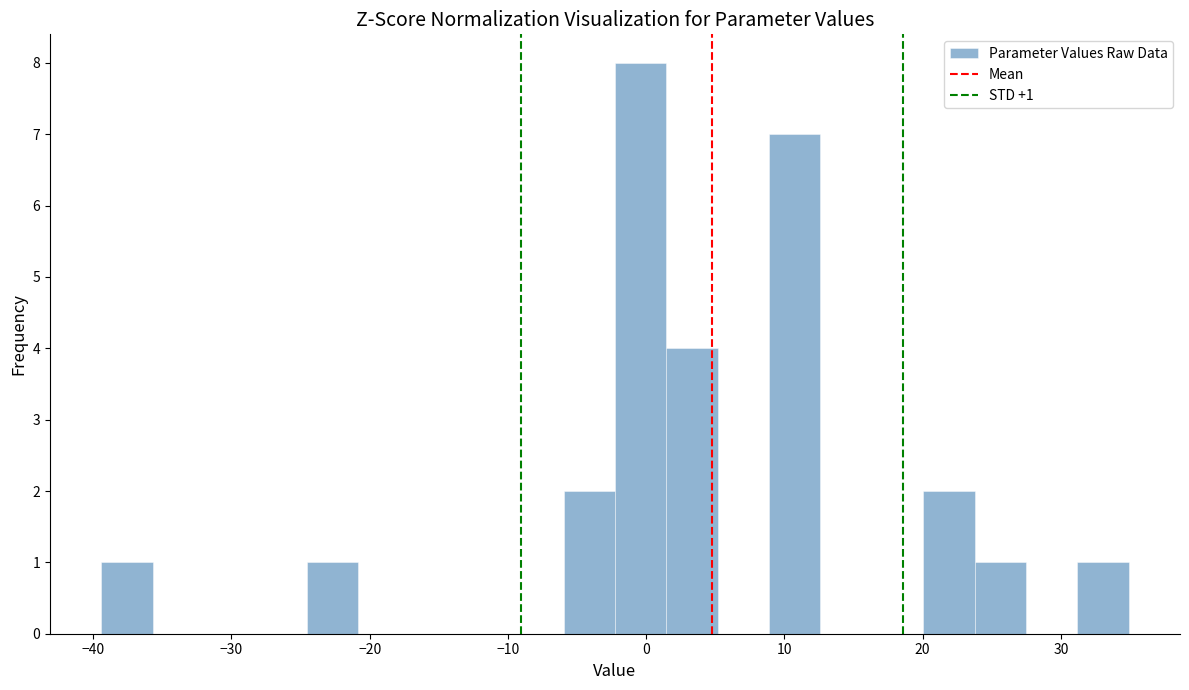

Around what value on the x-axis is the tallest bar? Give the approximate position of its centre, as read against the axis.

0